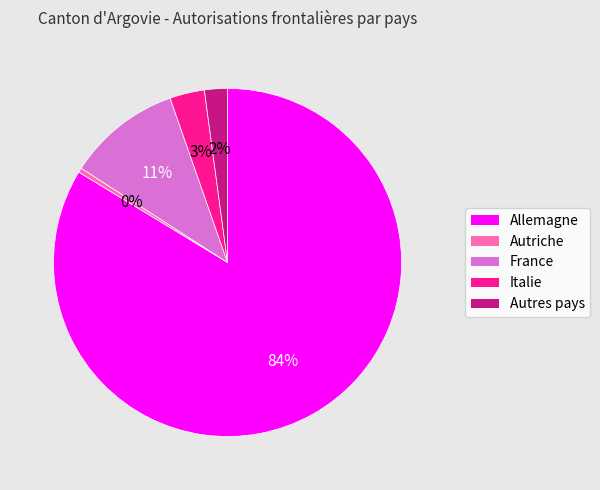

Rank the categories by value from highest to lowest.

Allemagne, France, Italie, Autres pays, Autriche